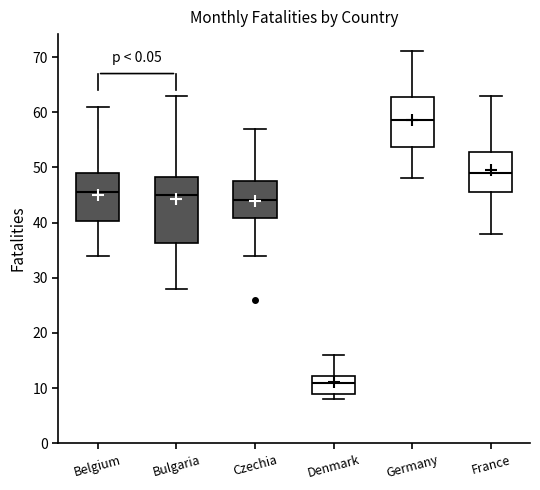

Which box has the lowest median line?

Denmark